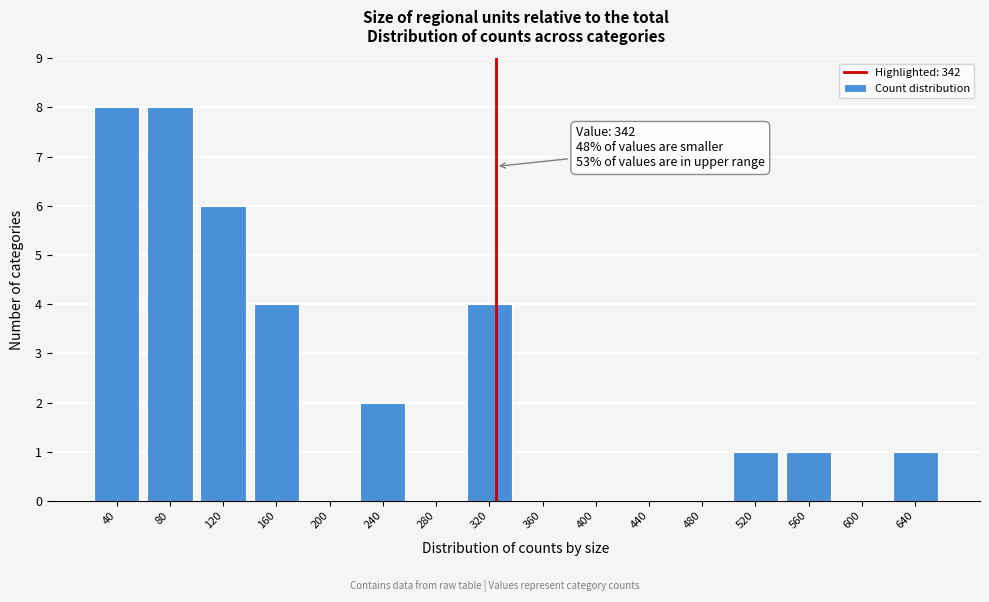

Reading left to right, list all the values displayed in this chart.

40=8	80=8	120=6	160=4	200=0	240=2	280=0	320=4	360=0	400=0	440=0	480=0	520=1	560=1	600=0	640=1